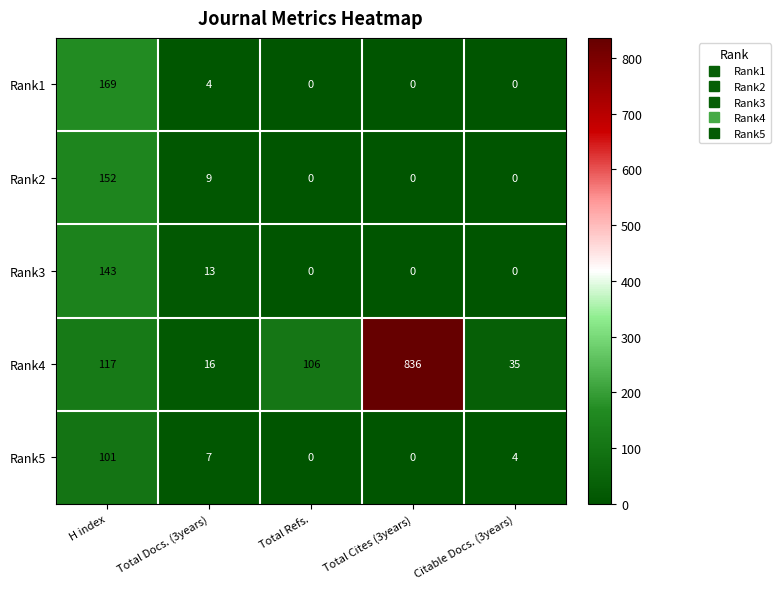

Between Total Cites (3years) and Citable Docs. (3years), which series saw the biggest shift?

Rank4